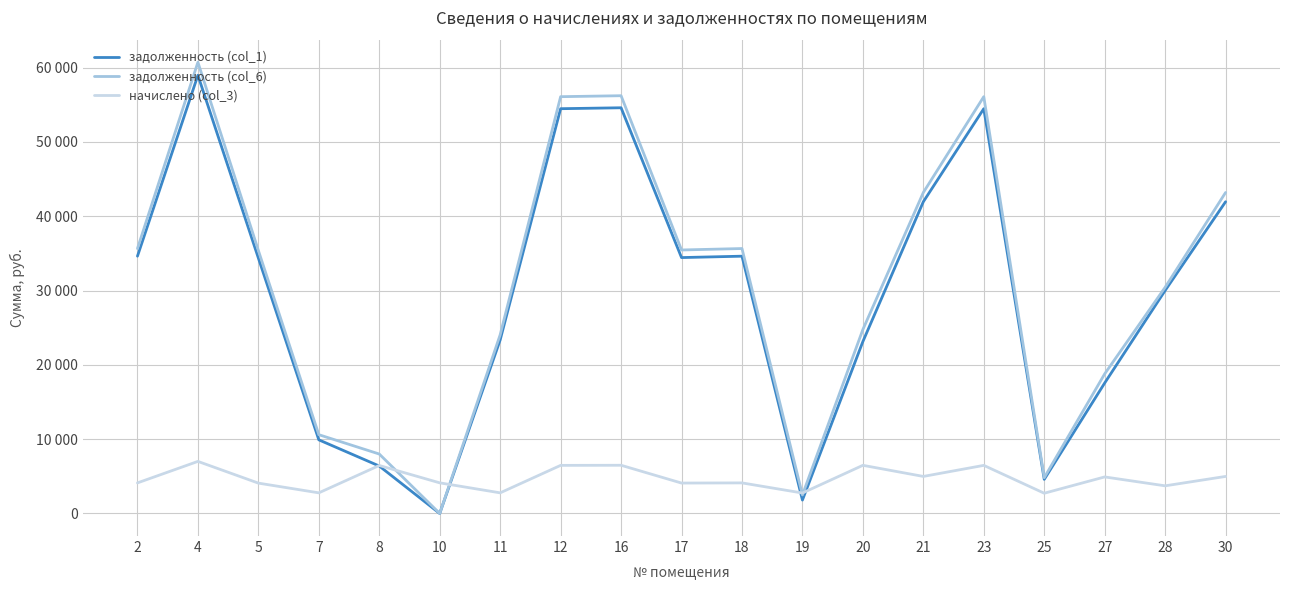

Between 4 and 19, which is larger?

4